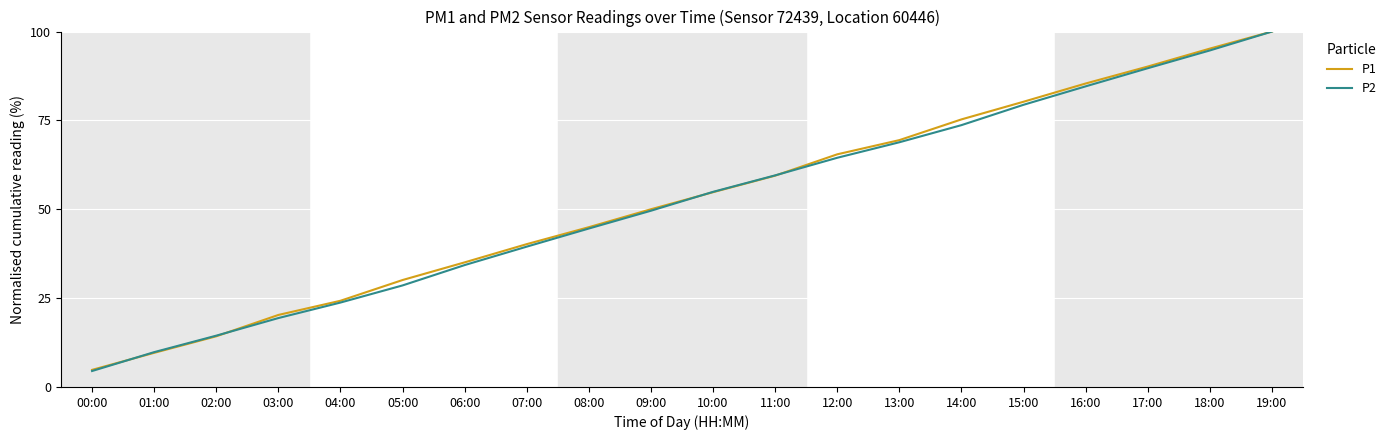

The P1 series shows 132.8 at 18:00. True or false?

False